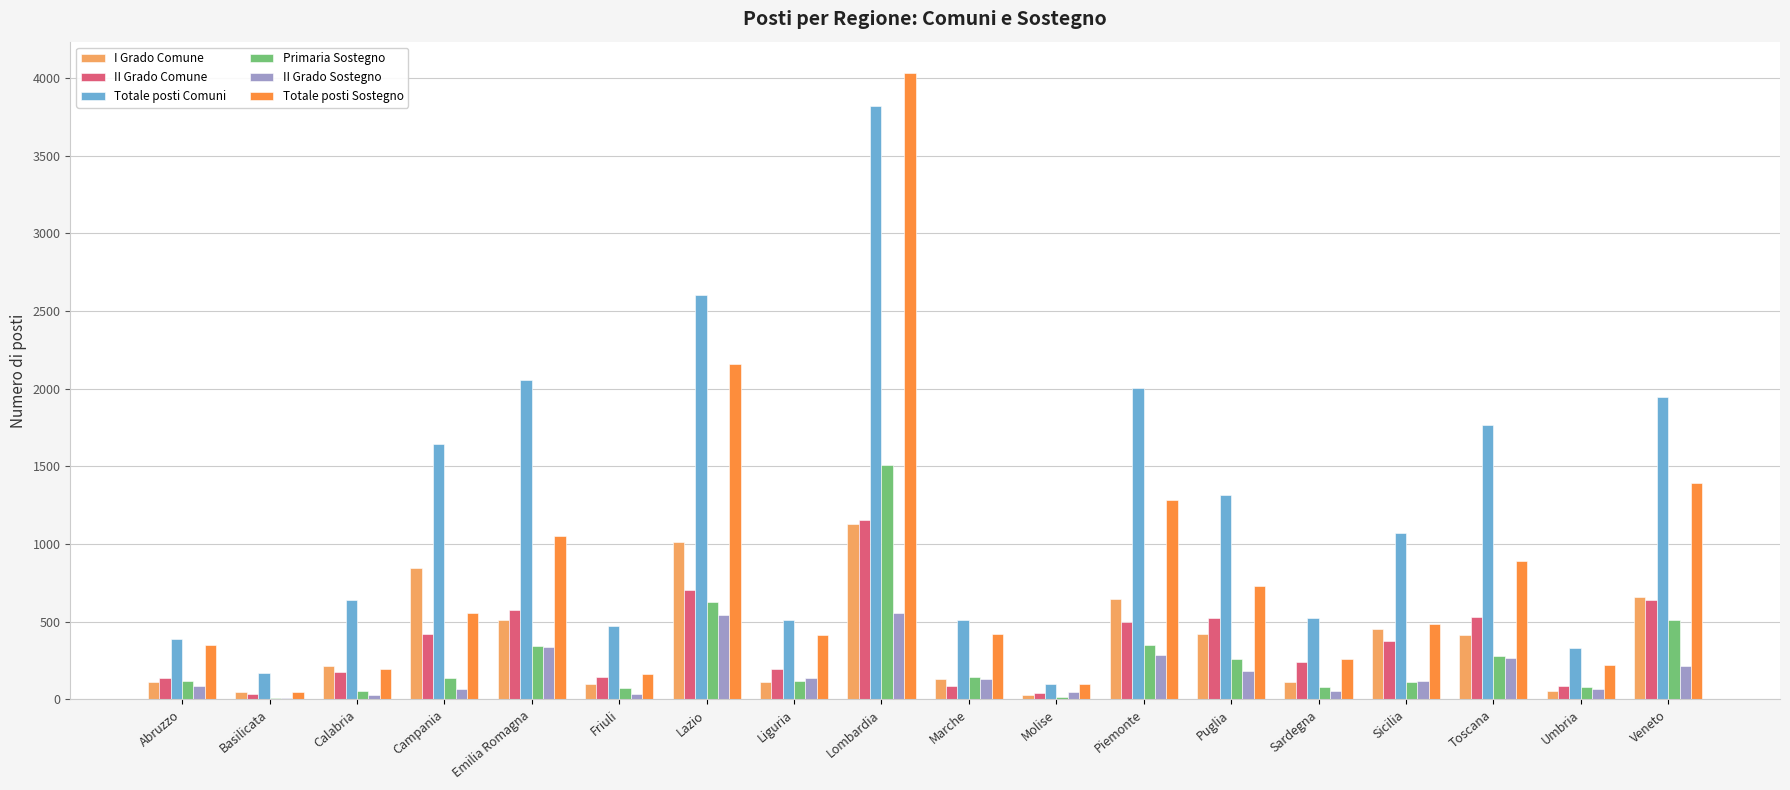

How many data points does each series have?

18